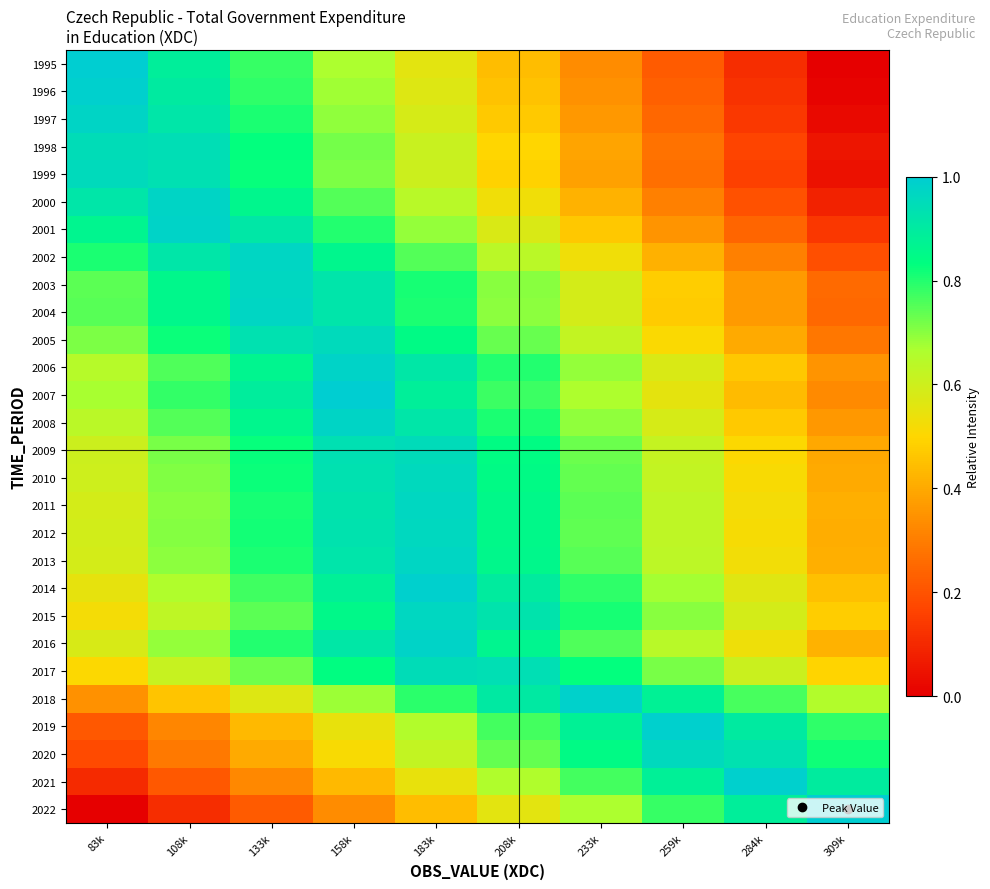

Reading left to right, transcribe all the data shown in this chart.

1995: 83k=1.0	108k=0.9	133k=0.8	158k=0.7	183k=0.6	208k=0.4	233k=0.3	259k=0.2	284k=0.1	309k=0.0
1996: 83k=1.0	108k=0.9	133k=0.8	158k=0.7	183k=0.6	208k=0.5	233k=0.3	259k=0.2	284k=0.1	309k=0.0
1997: 83k=1.0	108k=0.9	133k=0.8	158k=0.7	183k=0.6	208k=0.5	233k=0.4	259k=0.2	284k=0.1	309k=0.0
1998: 83k=0.9	108k=0.9	133k=0.8	158k=0.7	183k=0.6	208k=0.5	233k=0.4	259k=0.3	284k=0.2	309k=0.1
1999: 83k=1.0	108k=0.9	133k=0.8	158k=0.7	183k=0.6	208k=0.5	233k=0.4	259k=0.3	284k=0.2	309k=0.0
2000: 83k=0.9	108k=1.0	133k=0.9	158k=0.8	183k=0.6	208k=0.5	233k=0.4	259k=0.3	284k=0.2	309k=0.1
2001: 83k=0.9	108k=1.0	133k=0.9	158k=0.8	183k=0.7	208k=0.6	233k=0.5	259k=0.4	284k=0.2	309k=0.1
2002: 83k=0.8	108k=0.9	133k=1.0	158k=0.9	183k=0.8	208k=0.6	233k=0.5	259k=0.4	284k=0.3	309k=0.2
2003: 83k=0.7	108k=0.9	133k=1.0	158k=0.9	183k=0.8	208k=0.7	233k=0.6	259k=0.5	284k=0.4	309k=0.3
2004: 83k=0.7	108k=0.9	133k=1.0	158k=0.9	183k=0.8	208k=0.7	233k=0.6	259k=0.5	284k=0.4	309k=0.3
2005: 83k=0.7	108k=0.8	133k=0.9	158k=1.0	183k=0.8	208k=0.7	233k=0.6	259k=0.5	284k=0.4	309k=0.3
2006: 83k=0.6	108k=0.8	133k=0.9	158k=1.0	183k=0.9	208k=0.8	233k=0.7	259k=0.6	284k=0.5	309k=0.4
2007: 83k=0.7	108k=0.8	133k=0.9	158k=1.0	183k=0.9	208k=0.8	233k=0.7	259k=0.6	284k=0.4	309k=0.3
2008: 83k=0.6	108k=0.8	133k=0.9	158k=1.0	183k=0.9	208k=0.8	233k=0.7	259k=0.6	284k=0.5	309k=0.4
2009: 83k=0.6	108k=0.7	133k=0.8	158k=0.9	183k=1.0	208k=0.8	233k=0.7	259k=0.6	284k=0.5	309k=0.4
2010: 83k=0.6	108k=0.7	133k=0.8	158k=0.9	183k=1.0	208k=0.8	233k=0.7	259k=0.6	284k=0.5	309k=0.4
2011: 83k=0.6	108k=0.7	133k=0.8	158k=0.9	183k=1.0	208k=0.9	233k=0.7	259k=0.6	284k=0.5	309k=0.4
2012: 83k=0.6	108k=0.7	133k=0.8	158k=0.9	183k=1.0	208k=0.9	233k=0.7	259k=0.6	284k=0.5	309k=0.4
2013: 83k=0.6	108k=0.7	133k=0.8	158k=0.9	183k=1.0	208k=0.9	233k=0.7	259k=0.6	284k=0.5	309k=0.4
2014: 83k=0.5	108k=0.7	133k=0.8	158k=0.9	183k=1.0	208k=0.9	233k=0.8	259k=0.7	284k=0.6	309k=0.5
2015: 83k=0.5	108k=0.6	133k=0.7	158k=0.9	183k=1.0	208k=0.9	233k=0.8	259k=0.7	284k=0.6	309k=0.5
2016: 83k=0.6	108k=0.7	133k=0.8	158k=0.9	183k=1.0	208k=0.9	233k=0.8	259k=0.6	284k=0.5	309k=0.4
2017: 83k=0.5	108k=0.6	133k=0.7	158k=0.8	183k=0.9	208k=0.9	233k=0.8	259k=0.7	284k=0.6	309k=0.5
2018: 83k=0.3	108k=0.5	133k=0.6	158k=0.7	183k=0.8	208k=0.9	233k=1.0	259k=0.9	284k=0.8	309k=0.7
2019: 83k=0.2	108k=0.3	133k=0.4	158k=0.5	183k=0.7	208k=0.8	233k=0.9	259k=1.0	284k=0.9	309k=0.8
2020: 83k=0.2	108k=0.3	133k=0.4	158k=0.5	183k=0.6	208k=0.7	233k=0.8	259k=1.0	284k=0.9	309k=0.8
2021: 83k=0.1	108k=0.2	133k=0.3	158k=0.4	183k=0.5	208k=0.7	233k=0.8	259k=0.9	284k=1.0	309k=0.9
2022: 83k=0.0	108k=0.1	133k=0.2	158k=0.3	183k=0.4	208k=0.6	233k=0.7	259k=0.8	284k=0.9	309k=1.0